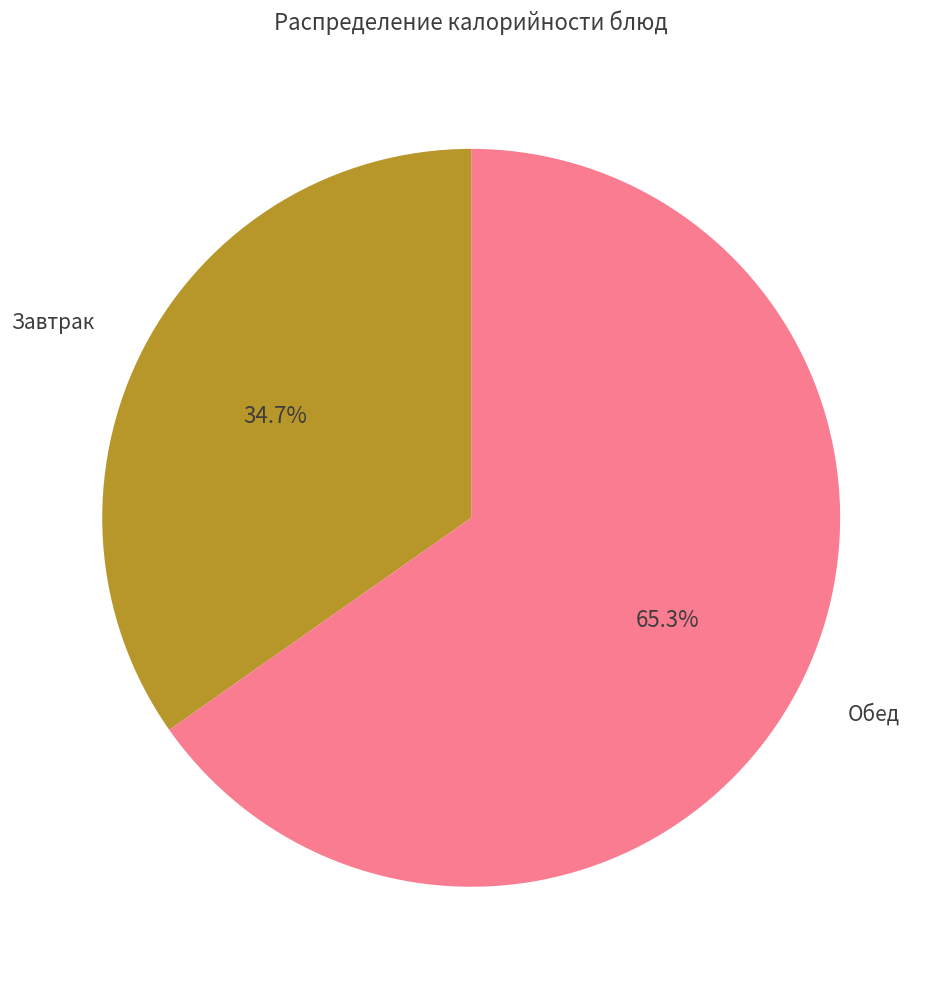

Does any single category account for the majority?

Yes